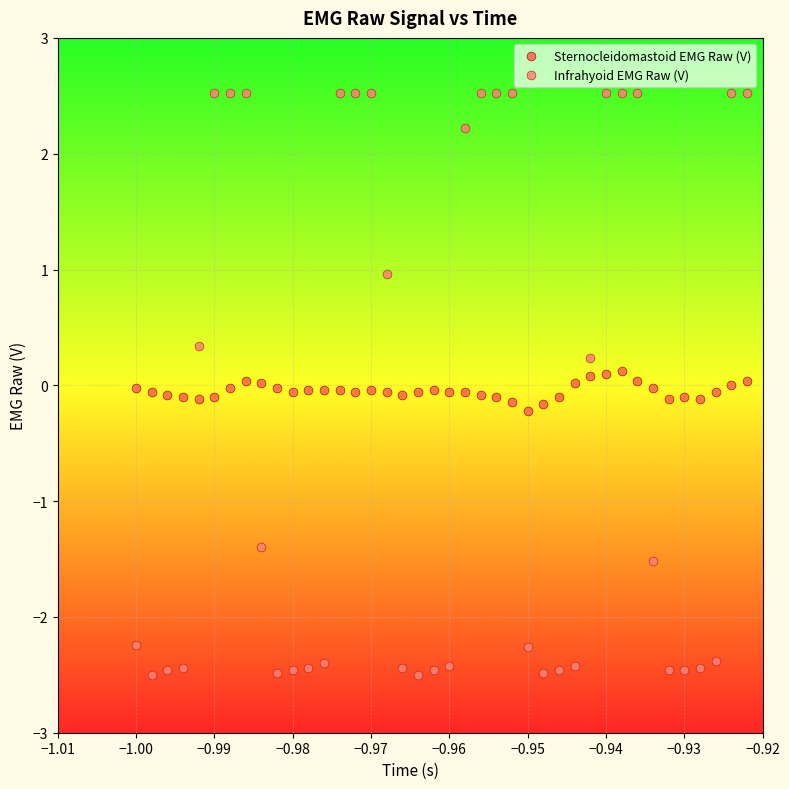

Which series contains the highest Y value?

Infrahyoid EMG Raw (V)